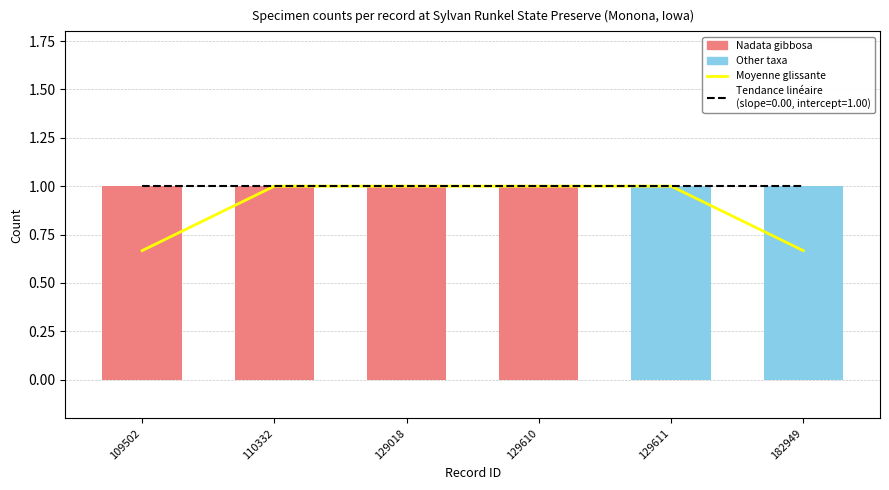

Which label corresponds to the largest value in the chart?

110332